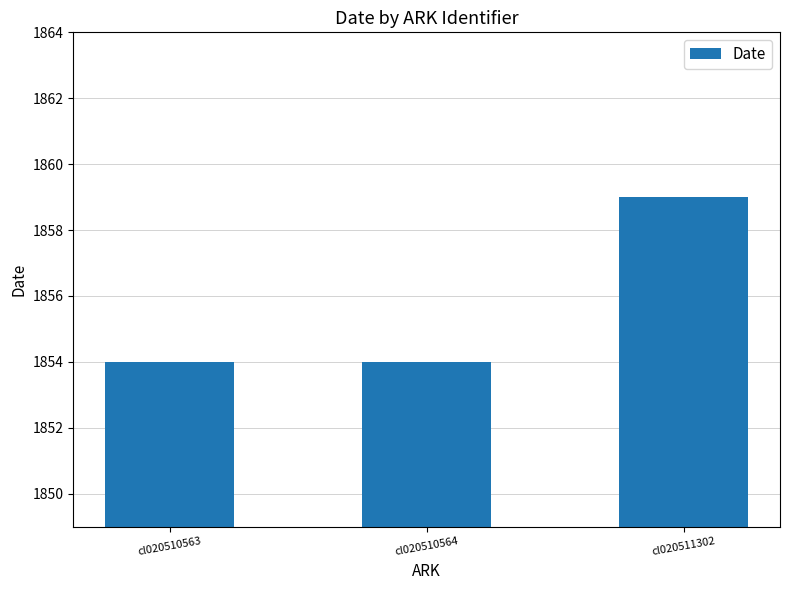

What is the difference between the values at cl020510564 and cl020511302?

5